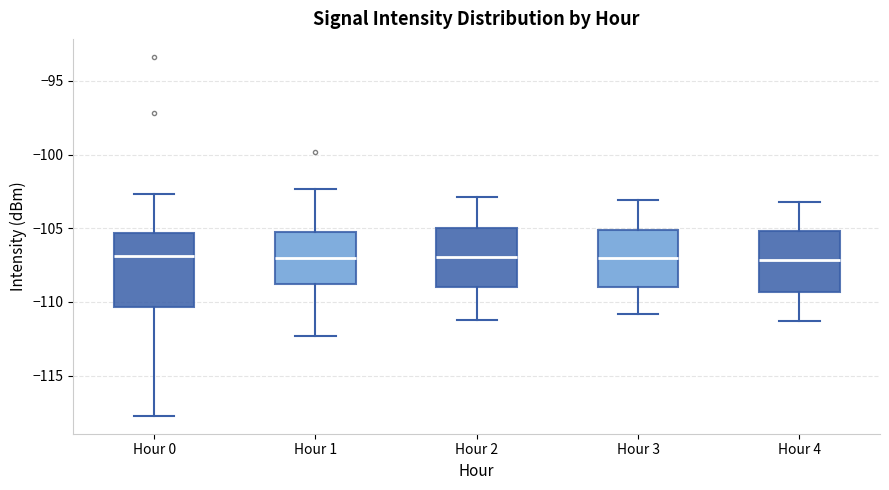

Which box is the tallest, from its lower edge to its upper edge?

Hour 0